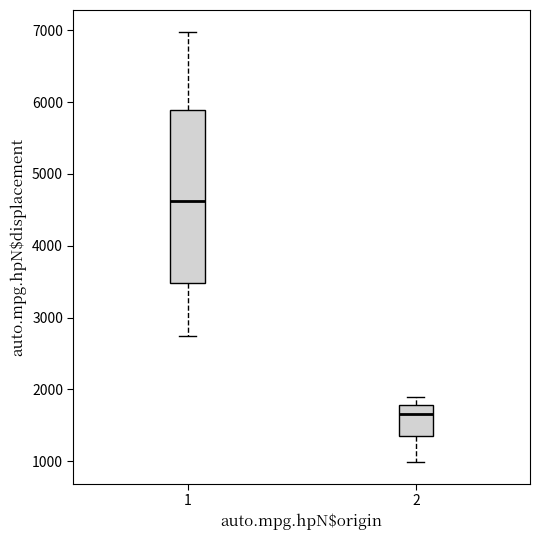

Which box has the lowest median line?

2